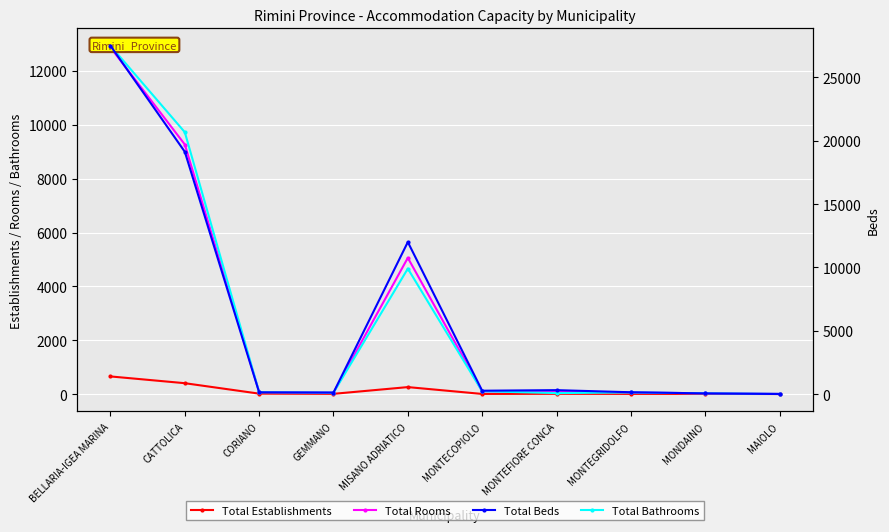

What is the average value of the Total Rooms series?

2764